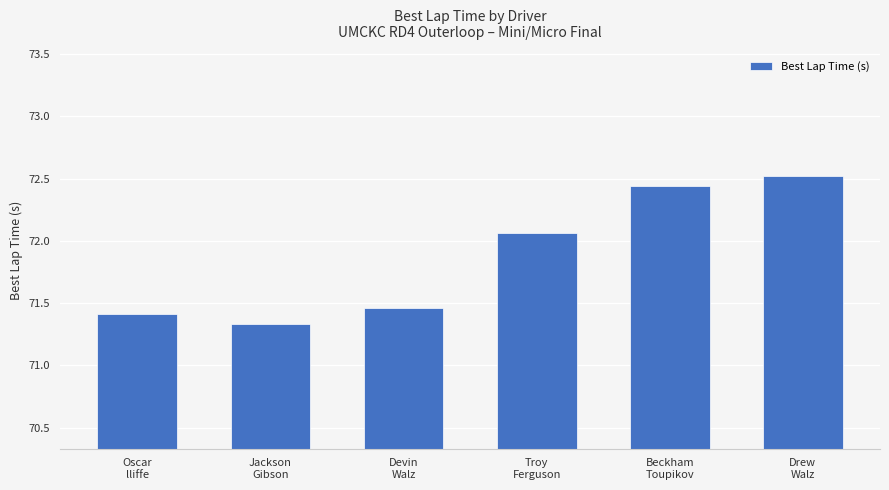

List the labels in order of value, smallest first.

Jackson
Gibson, Oscar
lliffe, Devin
Walz, Troy
Ferguson, Beckham
Toupikov, Drew
Walz